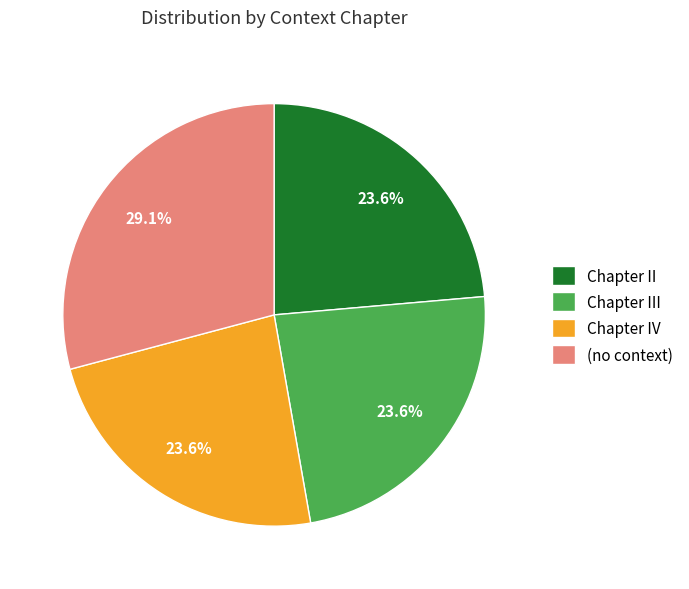

Does Chapter II account for over 50% of the chart?

No